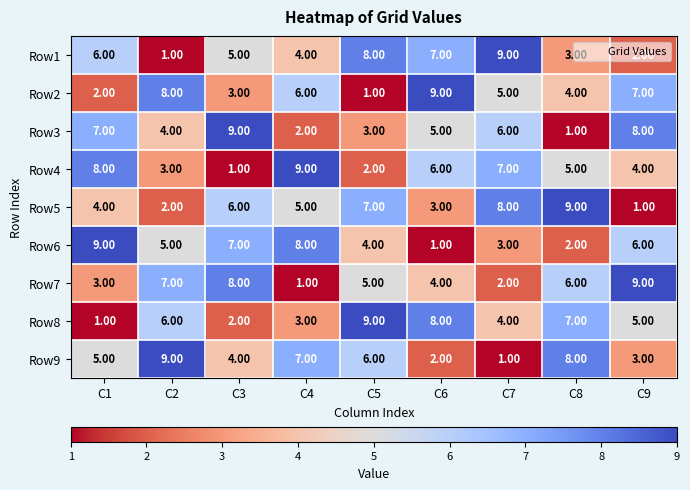

Which series changed the most between C4 and C8?

Row6